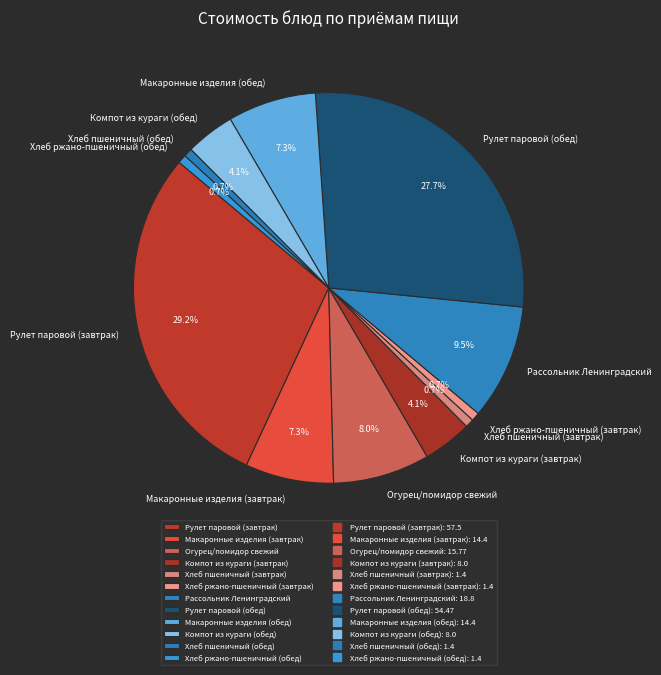

Which has a higher value, Рулет паровой (обед) or Хлеб ржано-пшеничный (завтрак)?

Рулет паровой (обед)